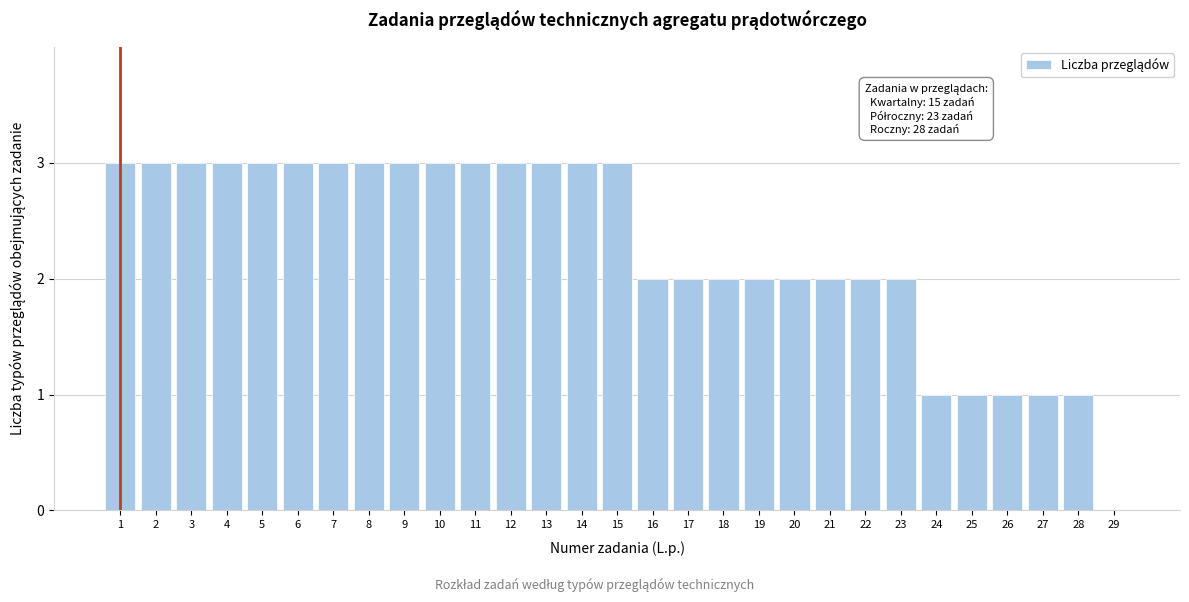

Reading left to right, extract all data points from this chart.

1=3	2=3	3=3	4=3	5=3	6=3	7=3	8=3	9=3	10=3	11=3	12=3	13=3	14=3	15=3	16=2	17=2	18=2	19=2	20=2	21=2	22=2	23=2	24=1	25=1	26=1	27=1	28=1	29=0